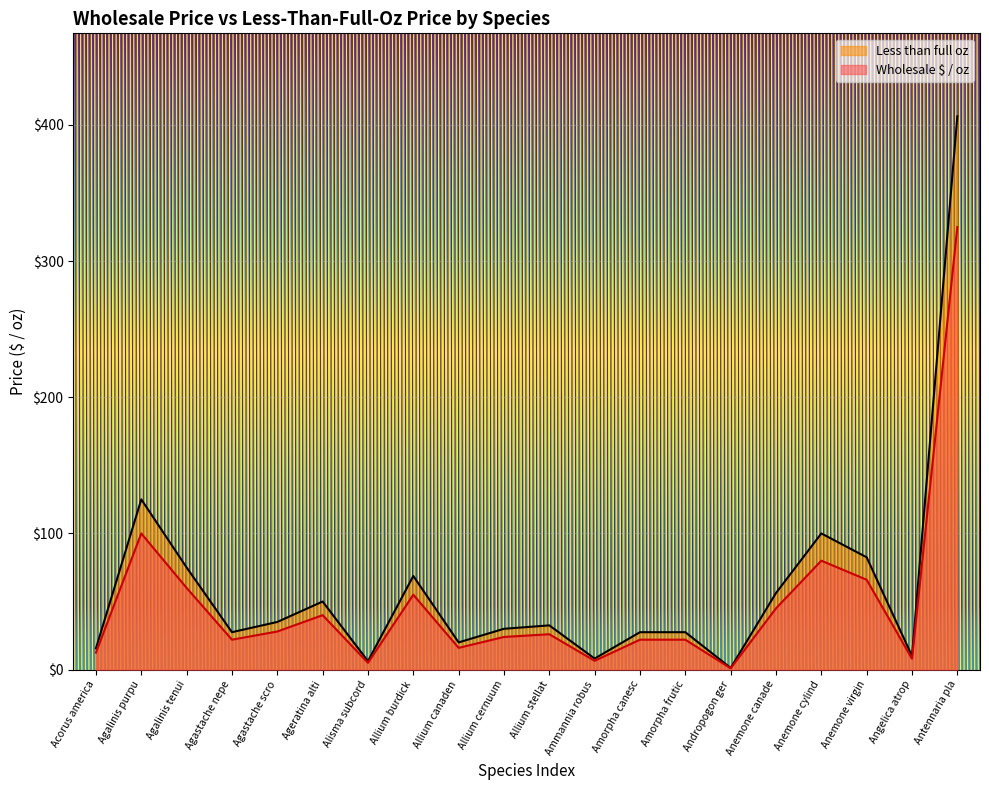

True or false: Wholesale $ / oz and Less than full oz cross at least once.

False